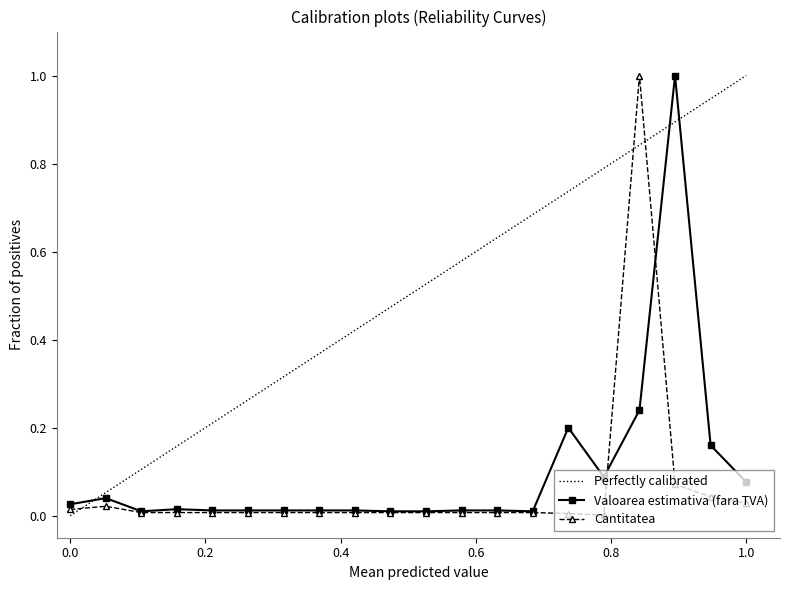

Which category has the highest value across all series?

18